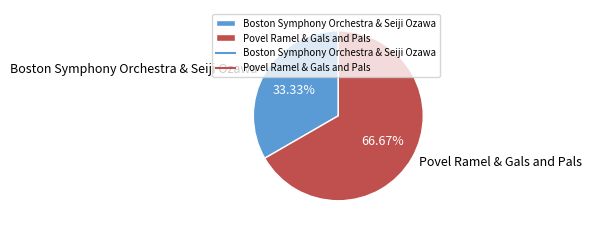

Is there a majority slice in this chart?

Yes